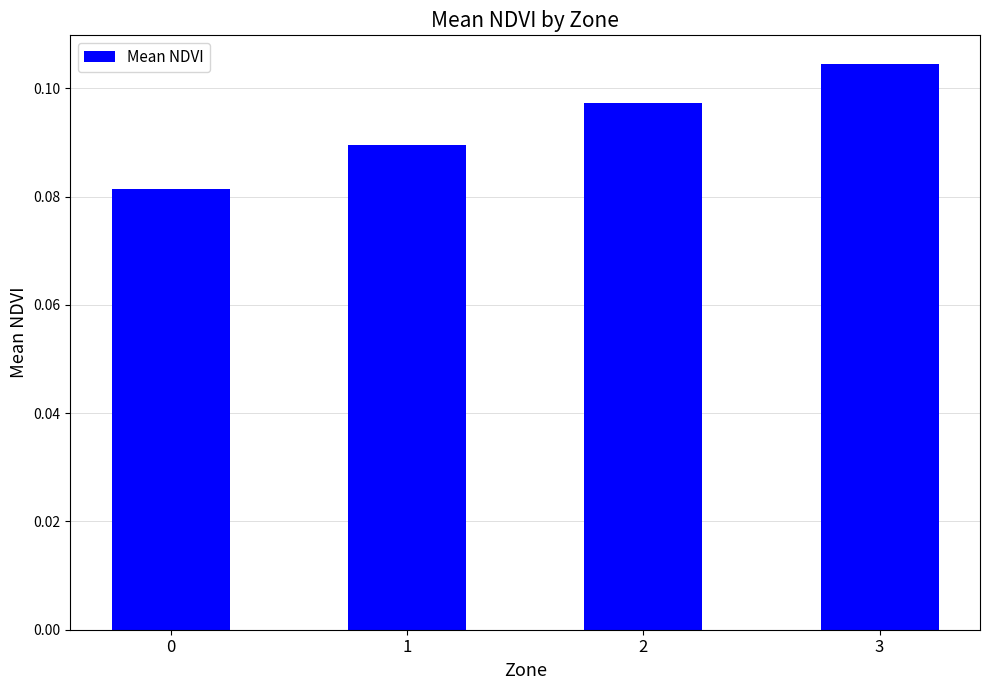

List the labels in order of value, largest first.

3, 2, 1, 0